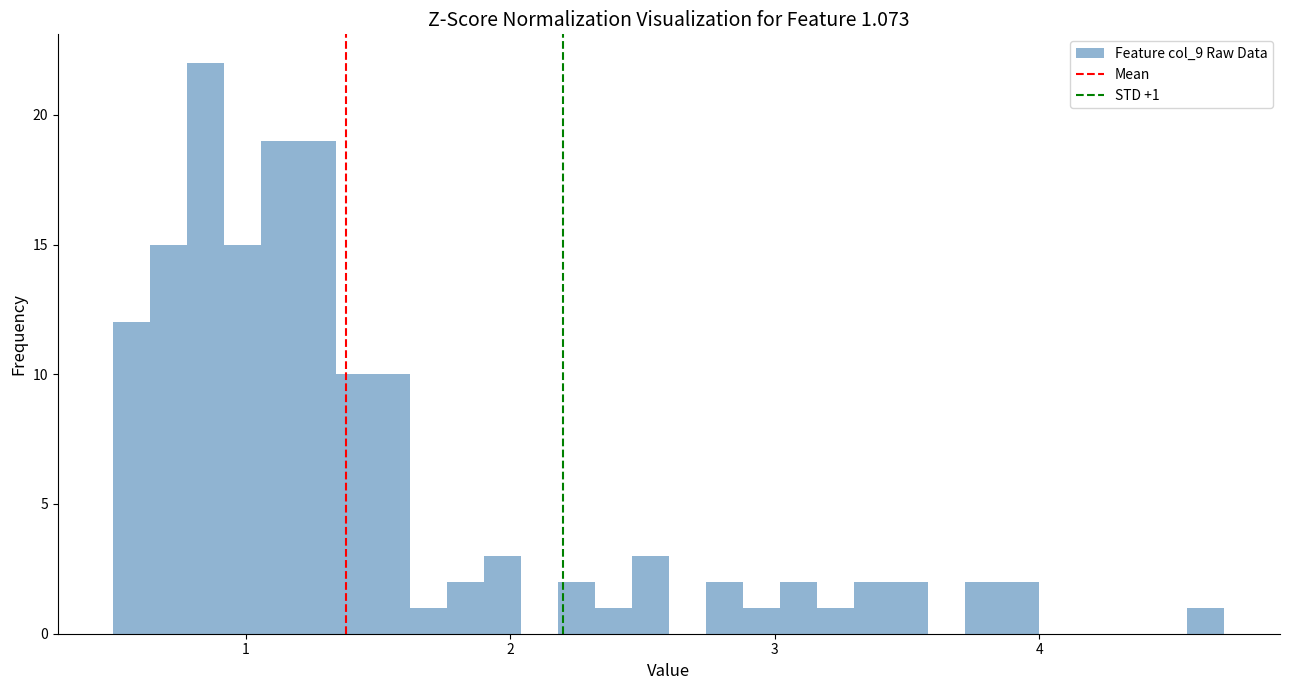

Around what value on the x-axis is the tallest bar? Give the approximate position of its centre, as read against the axis.

0.9